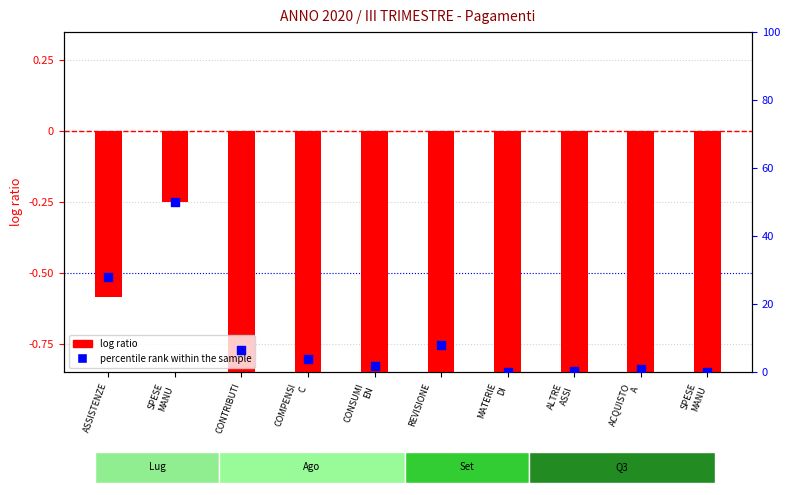

Which series contains the lowest Y value?

log ratio